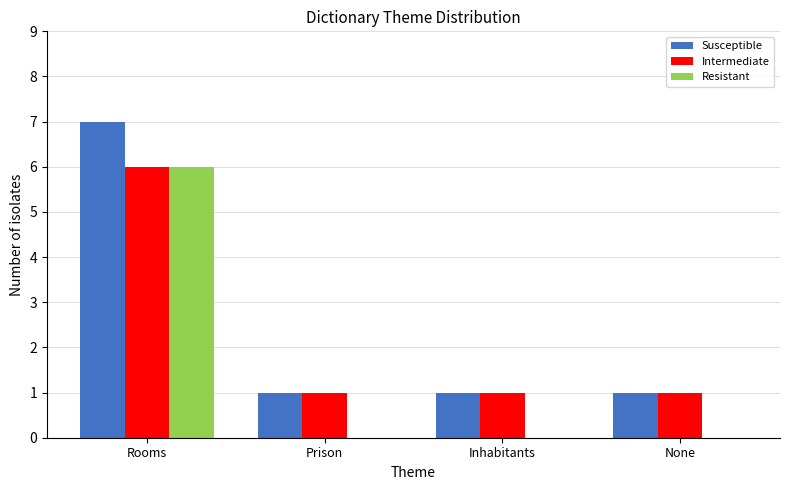

The value of Resistant at Rooms is 2. True or false?

False